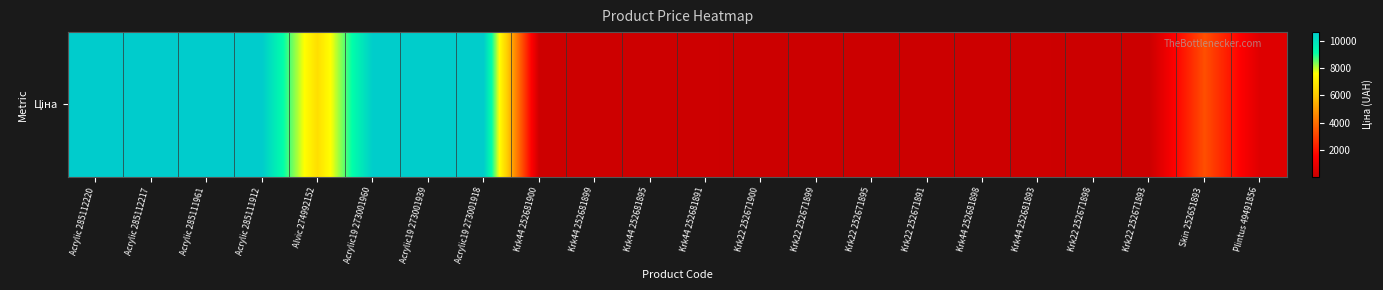

Rank the categories by value from highest to lowest.

Acrylic 285112220, Acrylic 285112217, Acrylic 285111961, Acrylic 285111912, Acrylic19 273001960, Acrylic19 273001939, Acrylic19 273001918, Alvic 274992152, Skin 252651893, Plintus 49491856, Krk44 252681900, Krk44 252681899, Krk44 252681895, Krk44 252681891, Krk44 252681898, Krk44 252681893, Krk22 252671900, Krk22 252671899, Krk22 252671895, Krk22 252671891, Krk22 252671898, Krk22 252671893